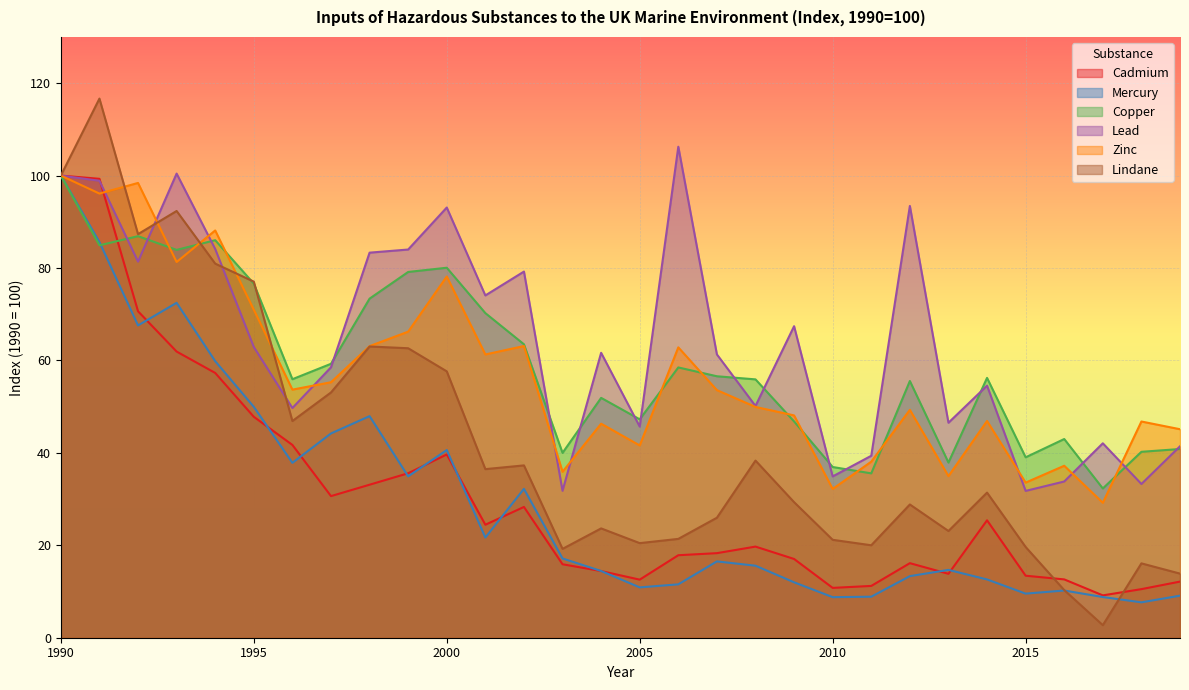

At which category does Cadmium reach its first local valley?

1997